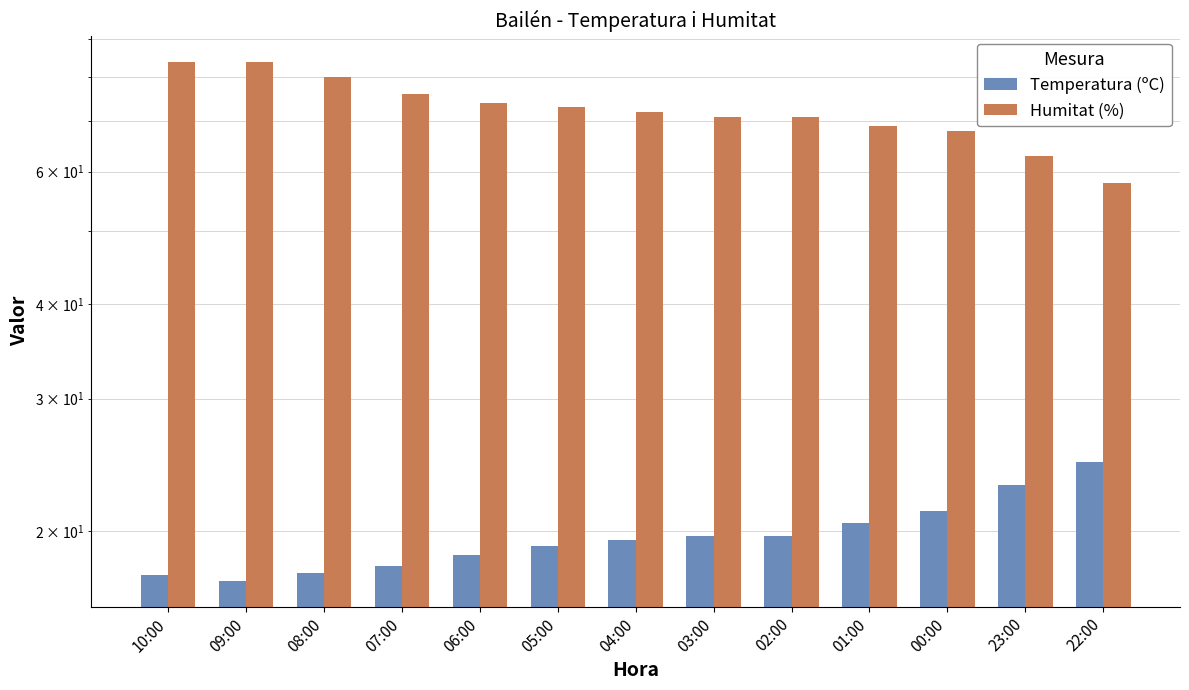

What is the sum of all Humitat (%) values?

943.0